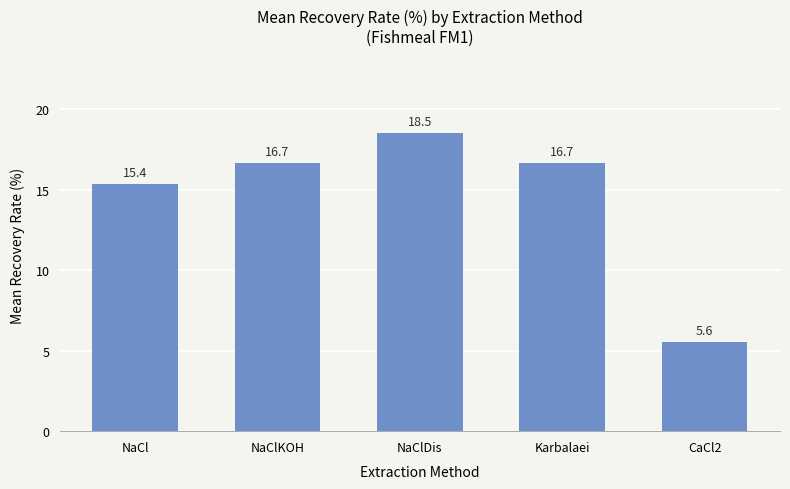

What is the label of the 1st bar from the left?

NaCl